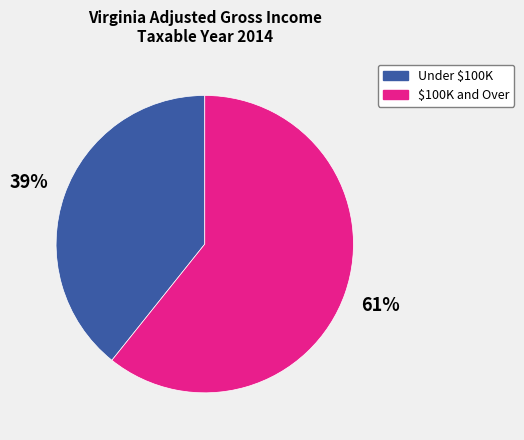

True or false: Under $100K accounts for 47% of the total.

False